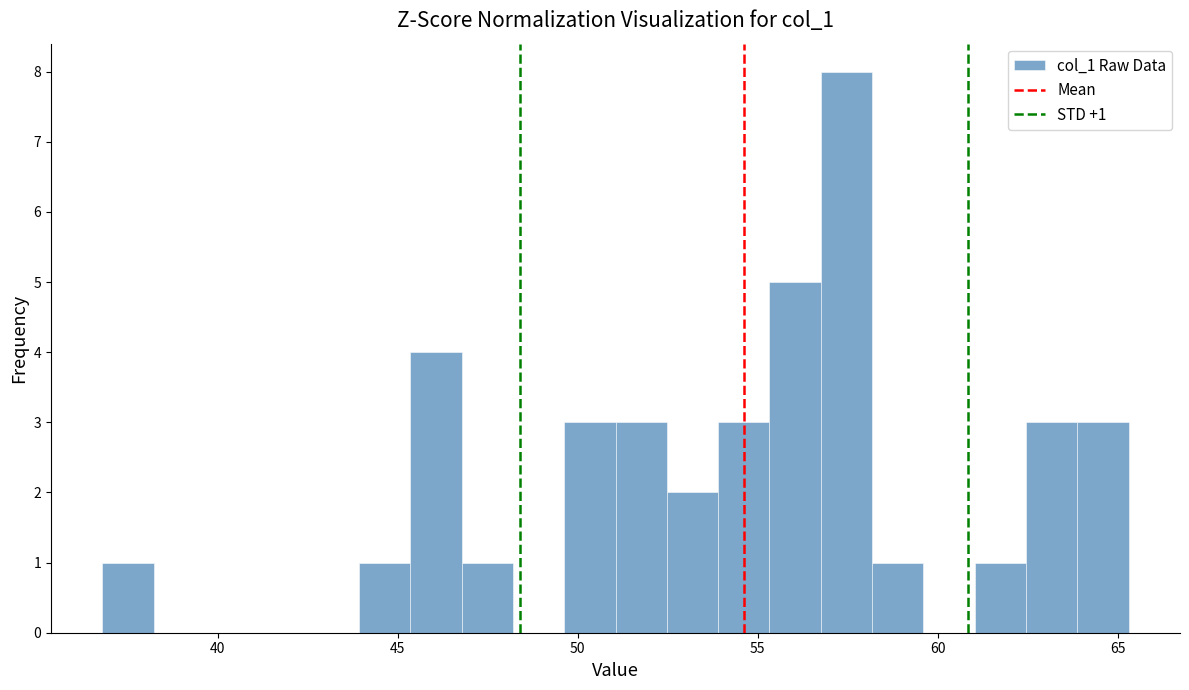

Read against the x-axis, roughly where is the centre of the tallest bar?

57.5